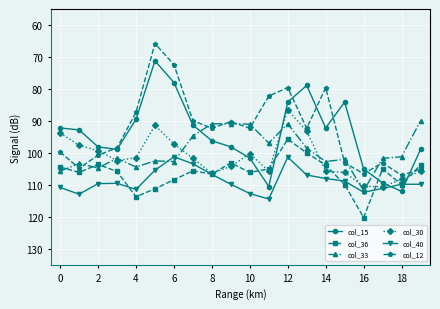

What are all the series names shown in the legend?

col_15, col_36, col_33, col_30, col_40, col_12